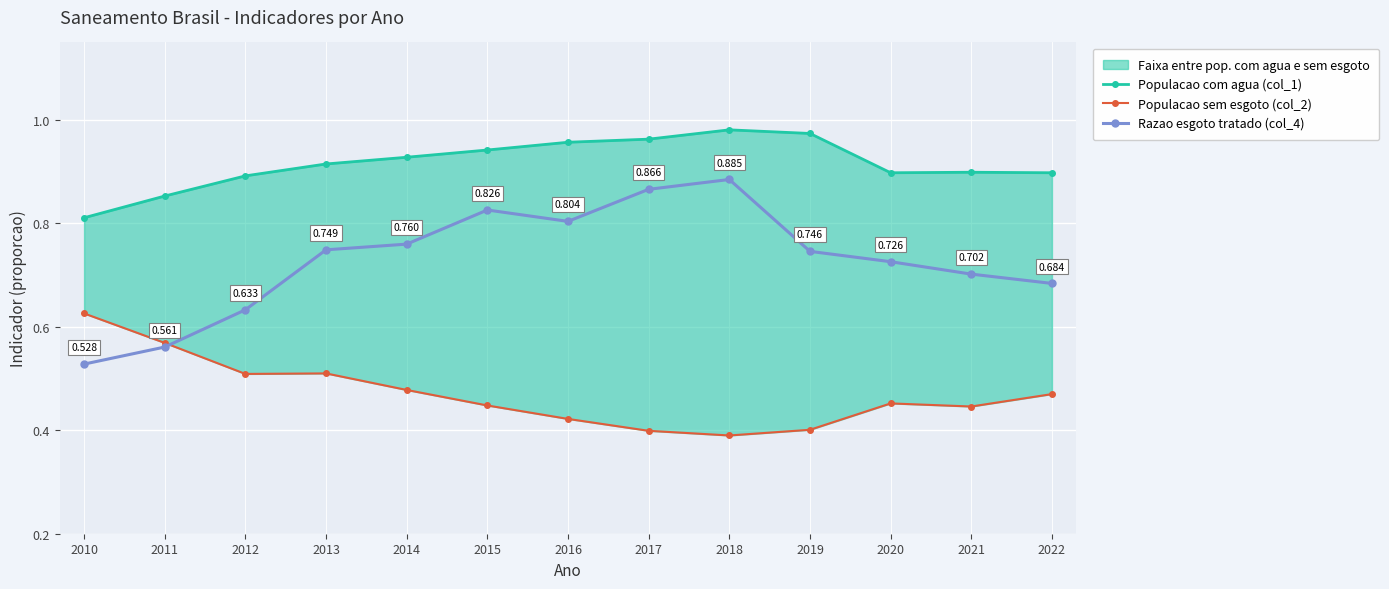

Reading right to left, transcribe all the data shown in this chart.

Populacao com agua (col_1): 0.9	0.9	0.9	1.0	1.0	1.0	1.0	0.9	0.9	0.9	0.9	0.9	0.8
Populacao sem esgoto (col_2): 0.5	0.4	0.5	0.4	0.4	0.4	0.4	0.4	0.5	0.5	0.5	0.6	0.6
Razao esgoto tratado (col_4): 0.7	0.7	0.7	0.7	0.9	0.9	0.8	0.8	0.8	0.7	0.6	0.6	0.5